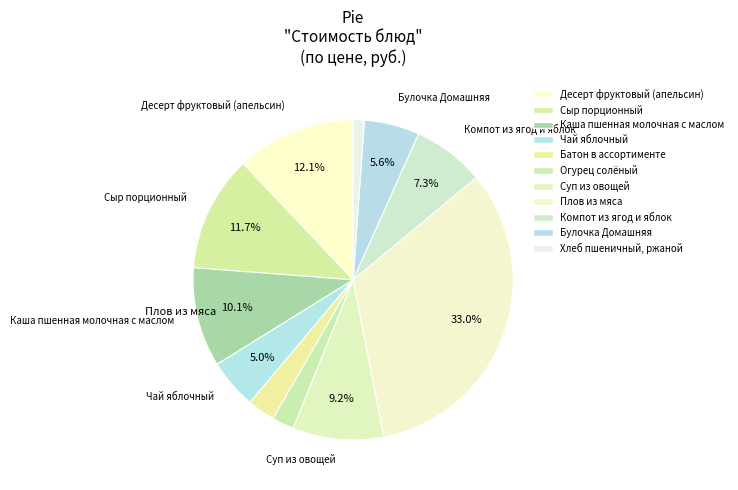

What is the largest slice in the pie chart?

Плов из мяса